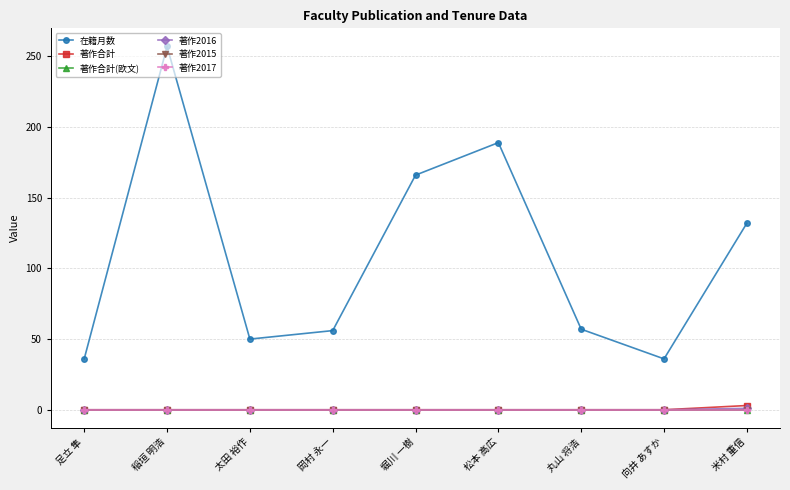

Rank the series at 太田 裕作 from highest to lowest value.

在籍月数, 著作合計, 著作合計(欧文), 著作2016, 著作2015, 著作2017